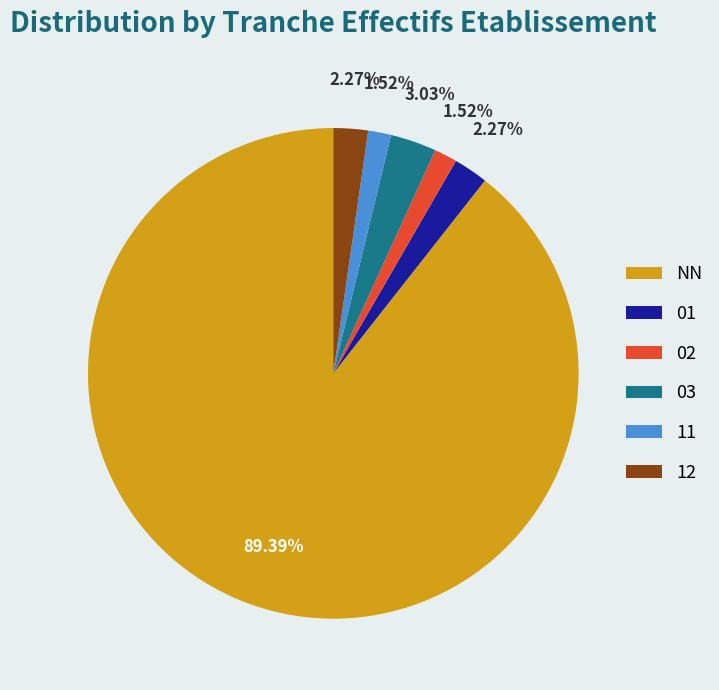

How many slices are in this pie chart?

6